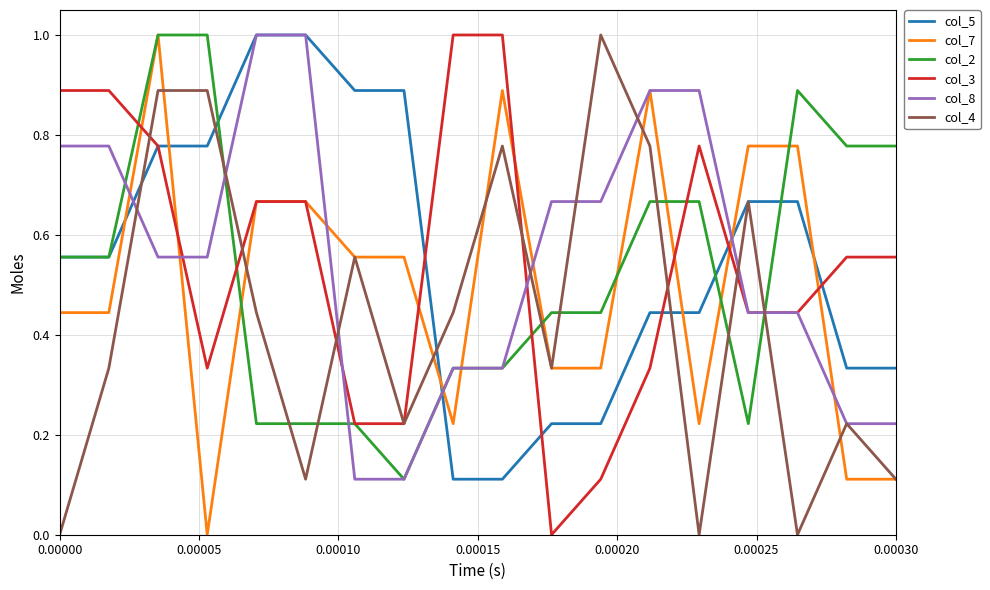

What is the highest value of the col_3 series?

1.0